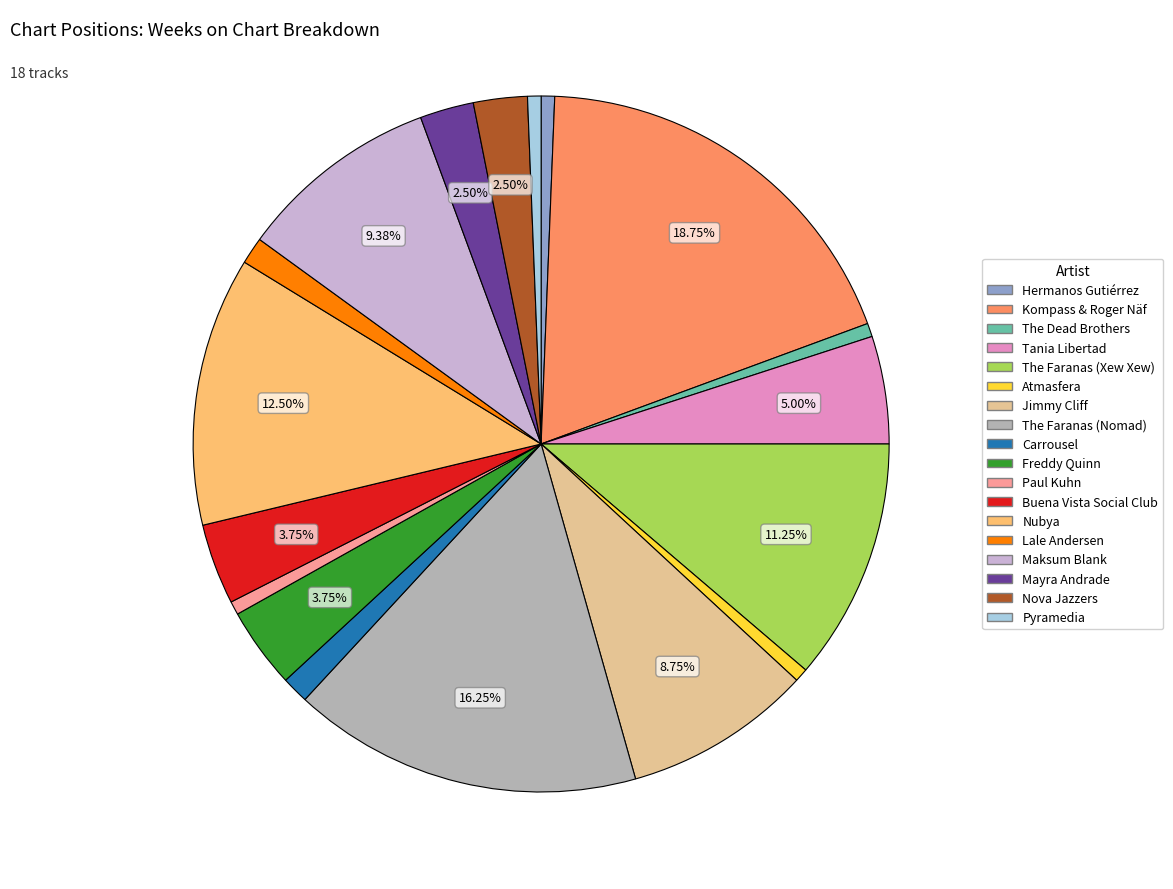

Is there a majority slice in this chart?

No